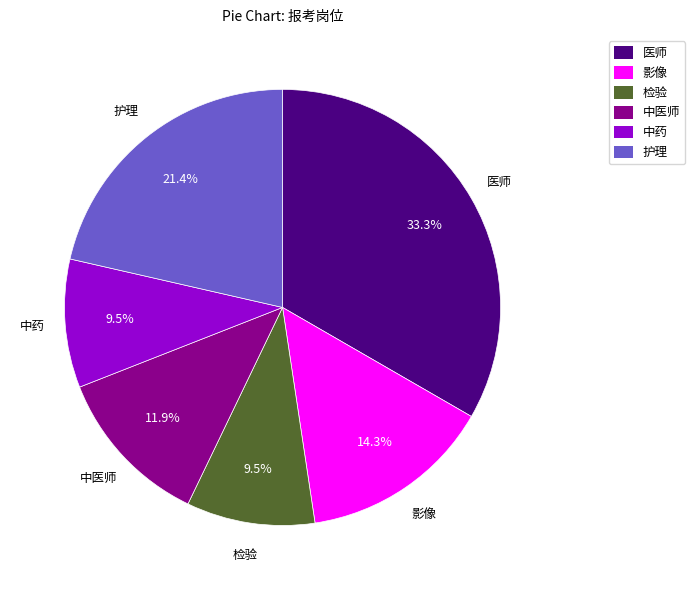

Is there a majority slice in this chart?

No